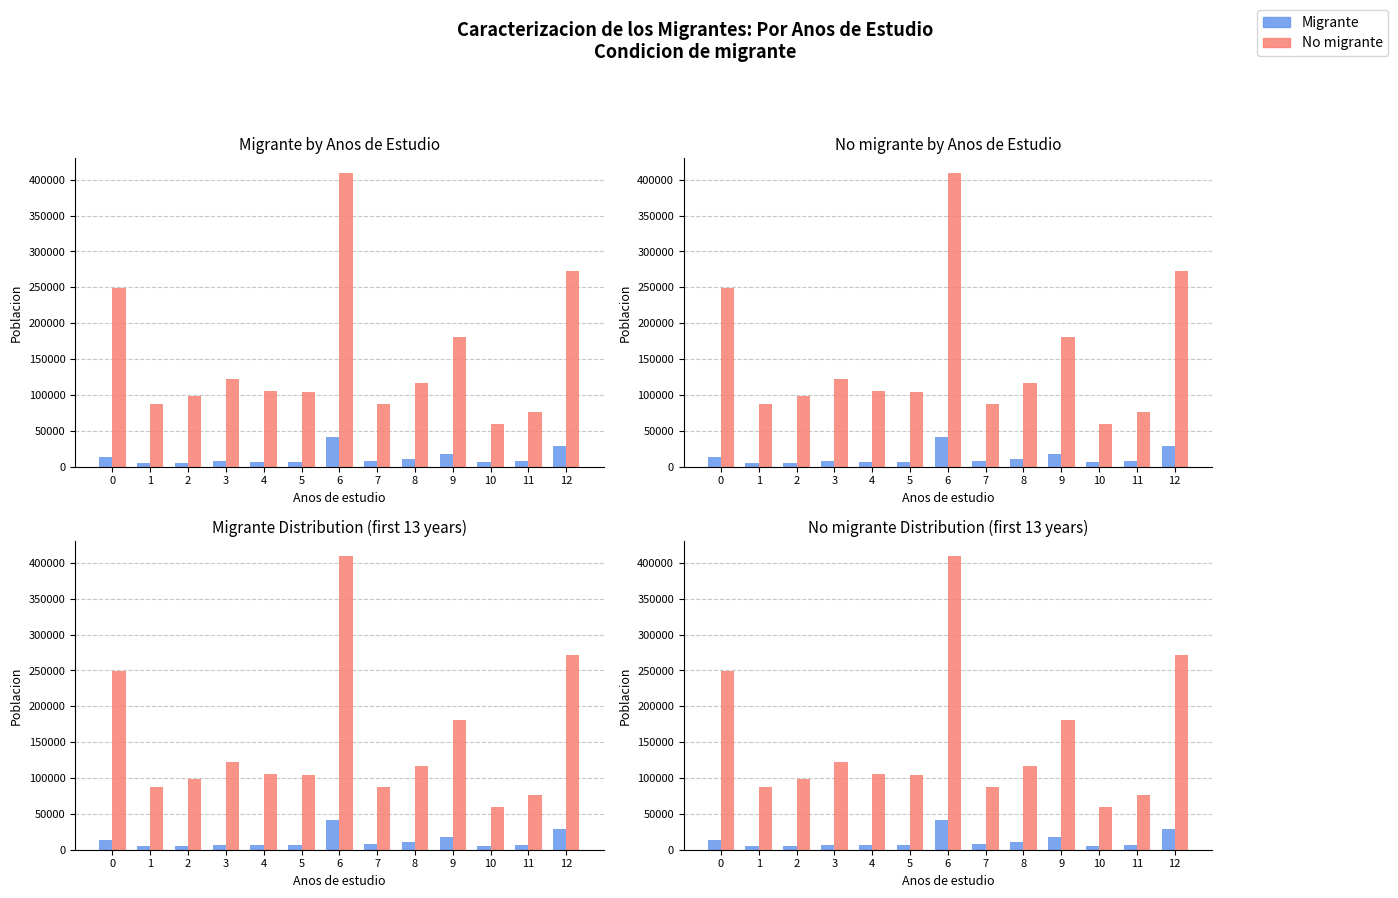

What is the value of the Migrante bar at the 8th from the left?

7464